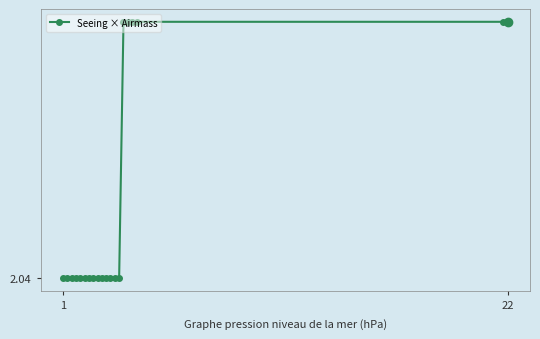

Does the chart have visible grid lines?

No